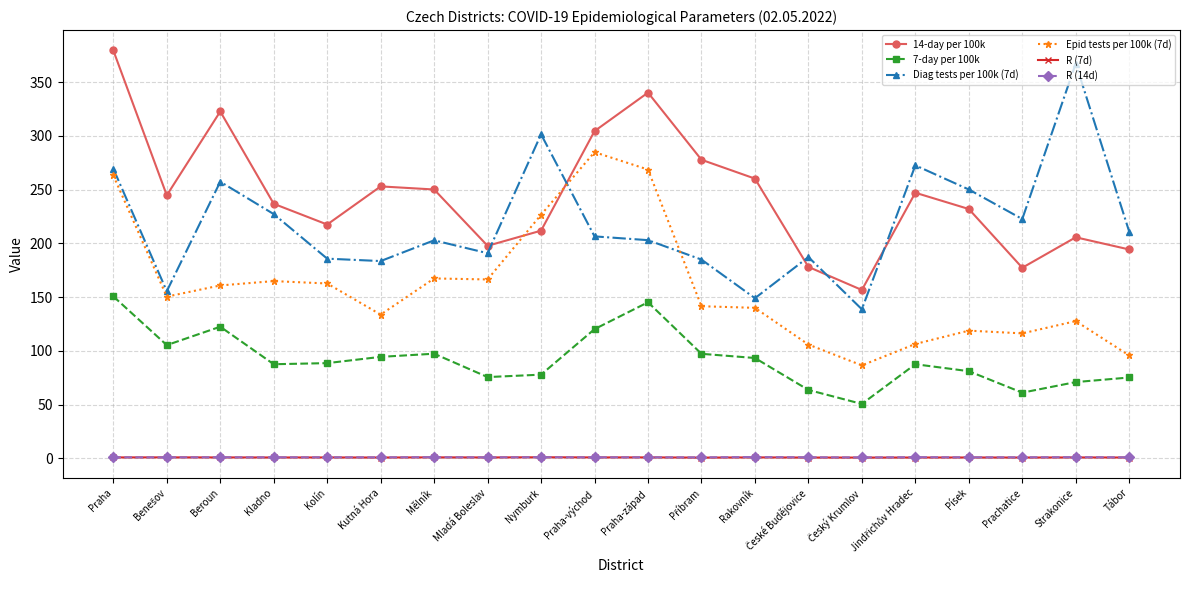

What is the maximum value for Diag tests per 100k (7d)?

367.2